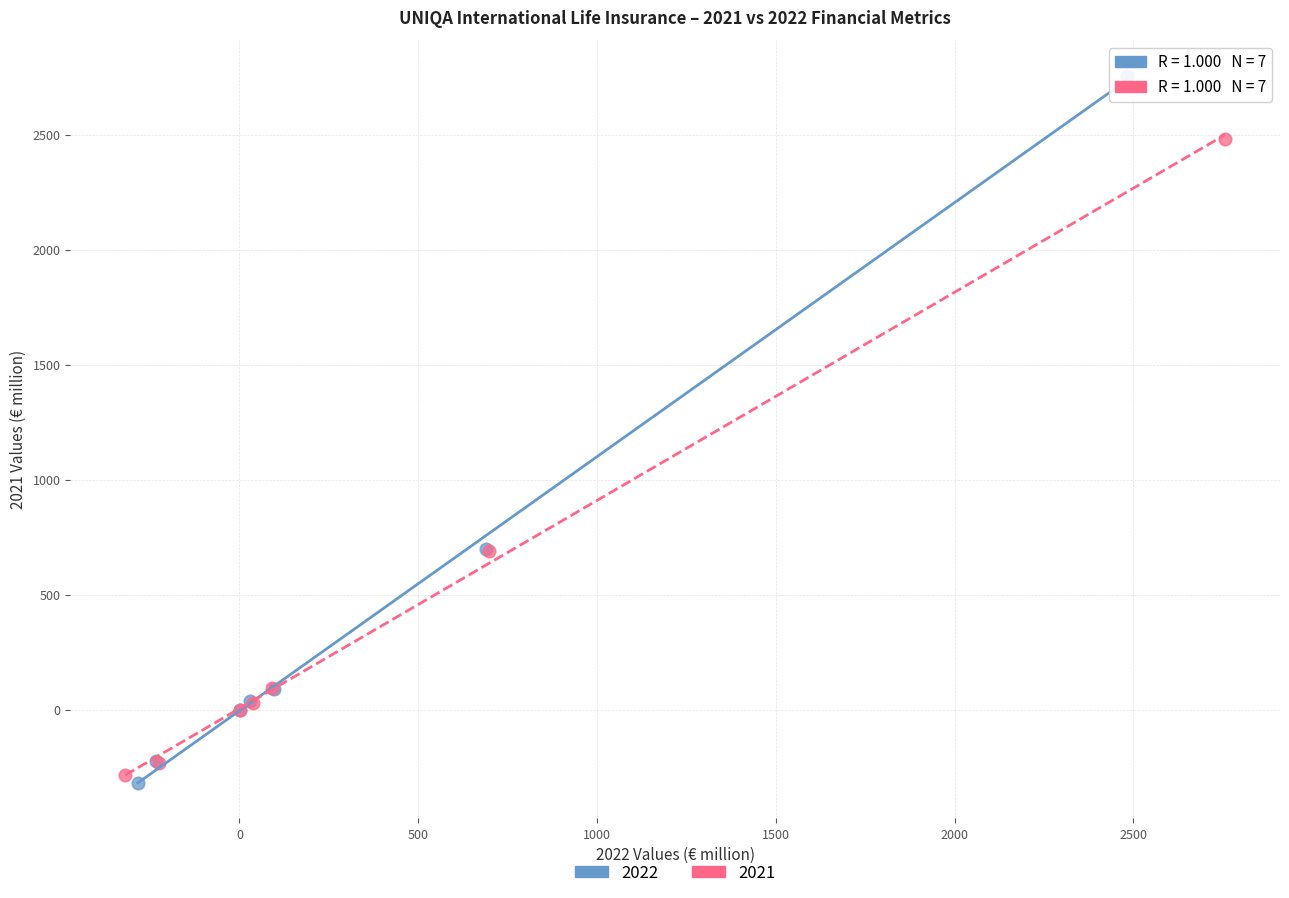

Which series has the widest spread of Y values?

2022